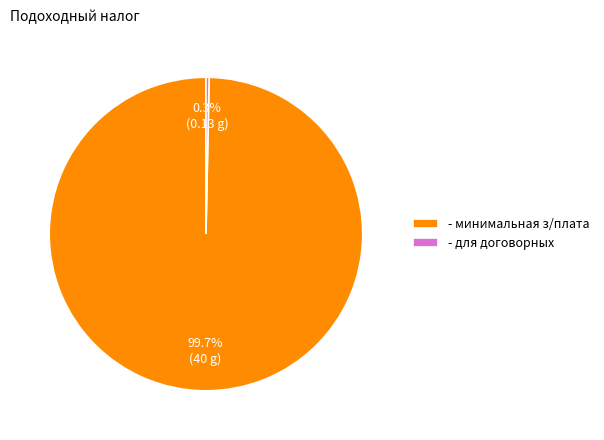

What is the majority slice?

- минимальная з/плата